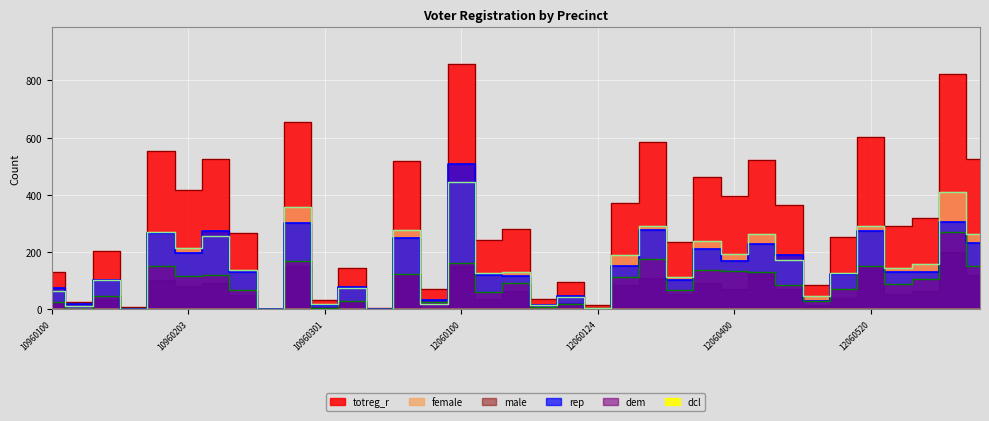

Which series has the largest range (max minus min)?

totreg_r